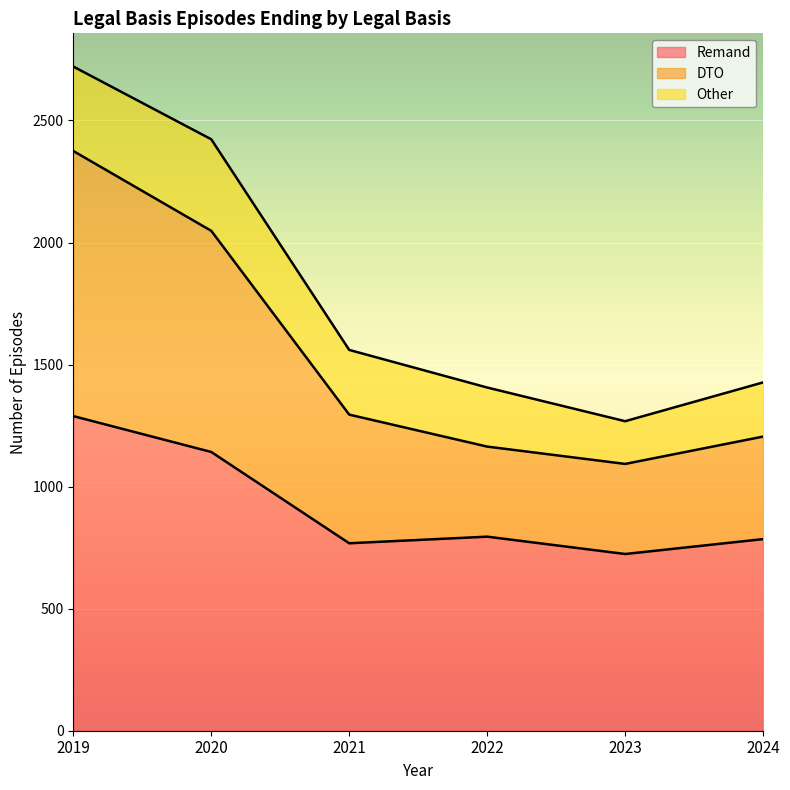

What are all the series names shown in the legend?

Remand, DTO, Other